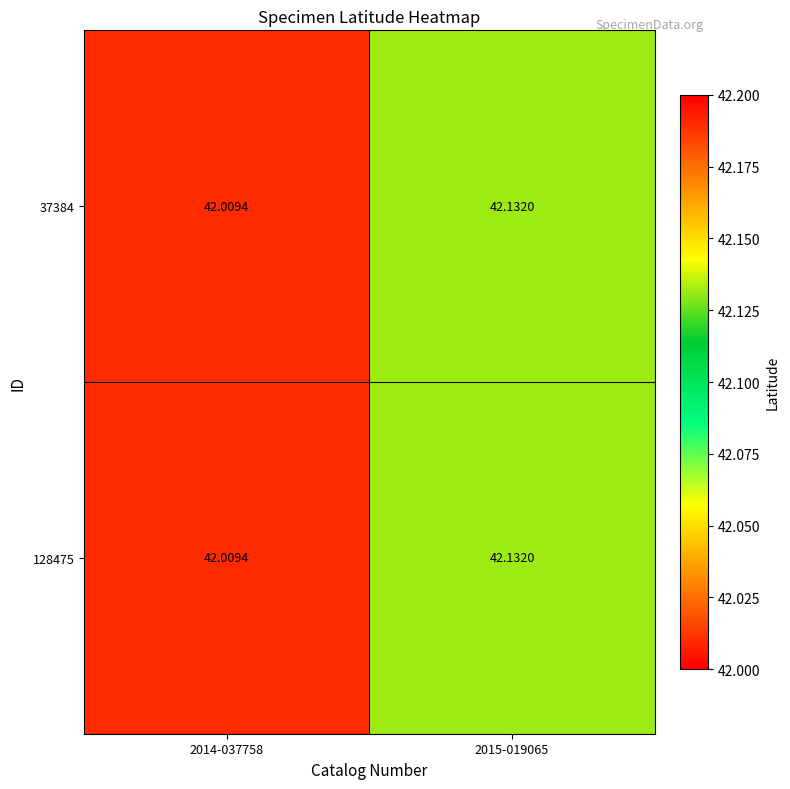

Count the number of data series in this chart.

2